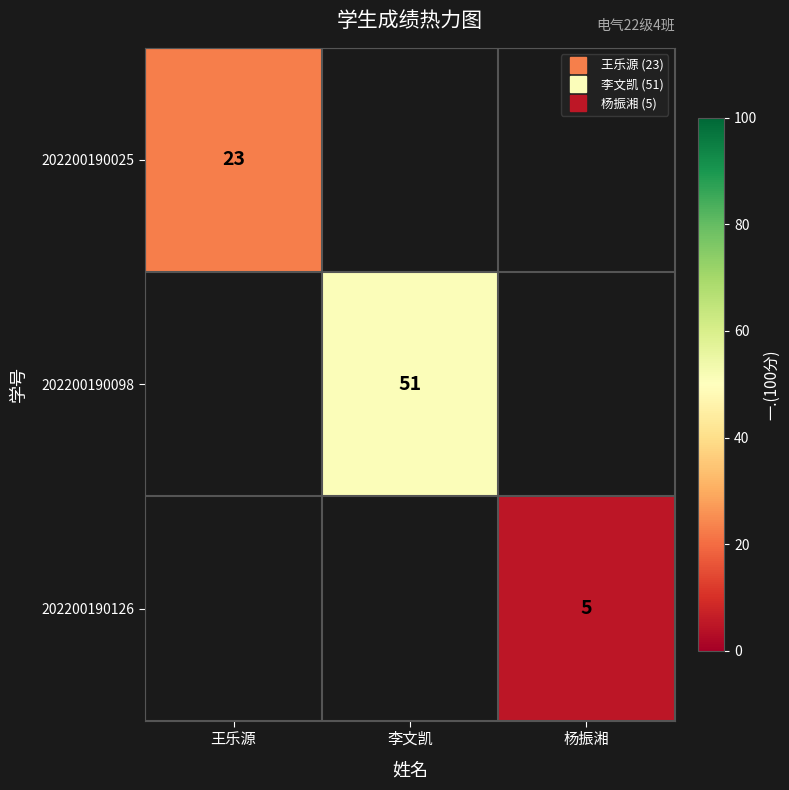

What is the minimum value shown in the chart?

5.0